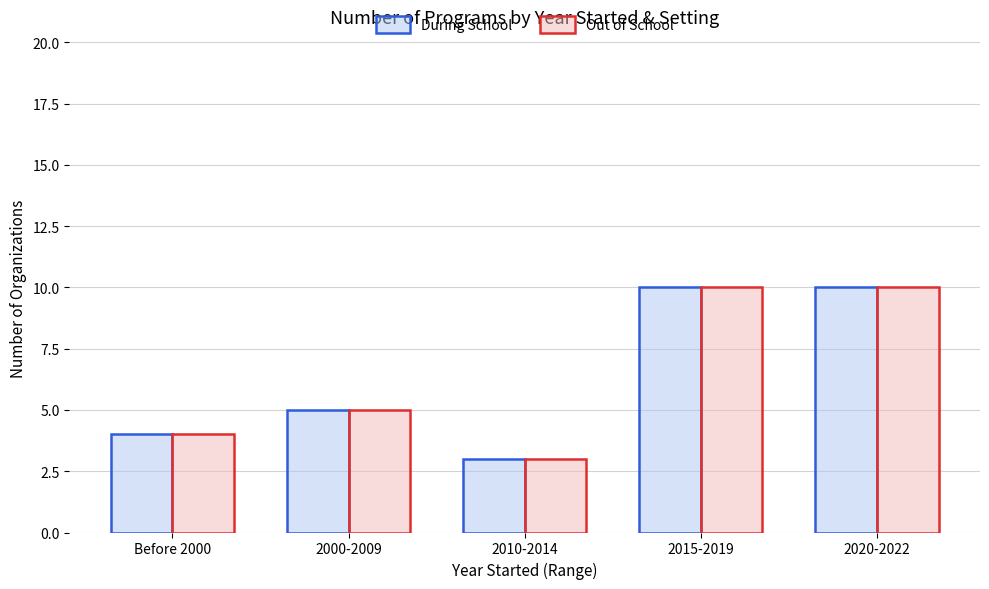

What is the highest value of the During School series?

10